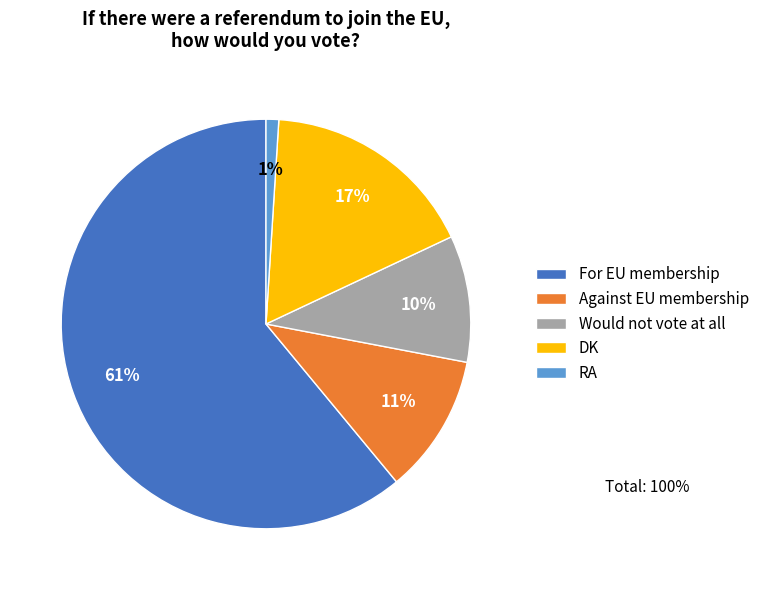

Rank the categories by value from lowest to highest.

RA, Would not vote at all, Against EU membership, DK, For EU membership